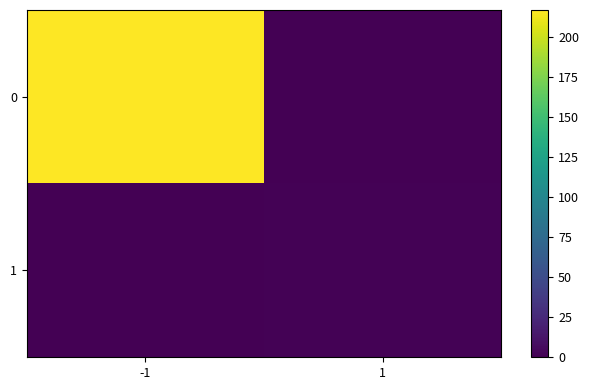

List the series in order of their peak value, highest first.

0, 1